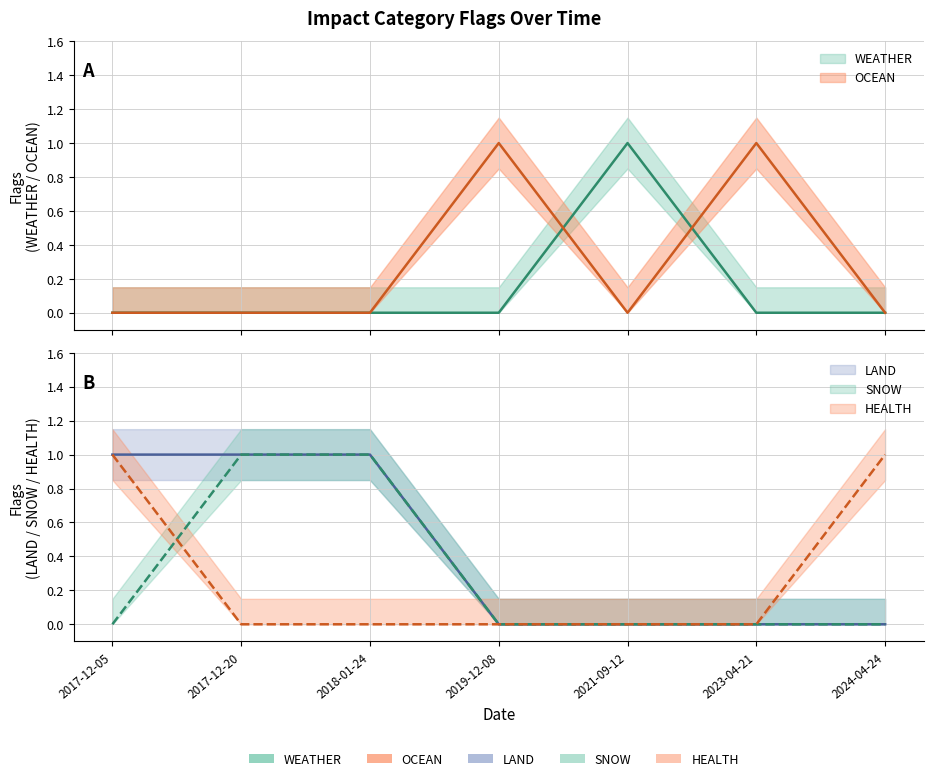

What is the sum of the HEALTH values at 2017-12-05 and 2018-01-24?

1